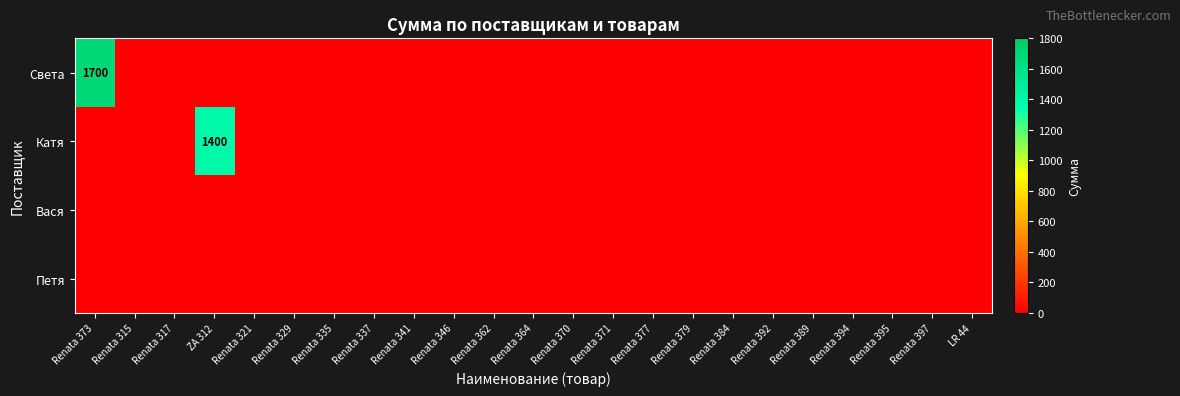

Is it true that Петя equals 0 at Renata 370?

True